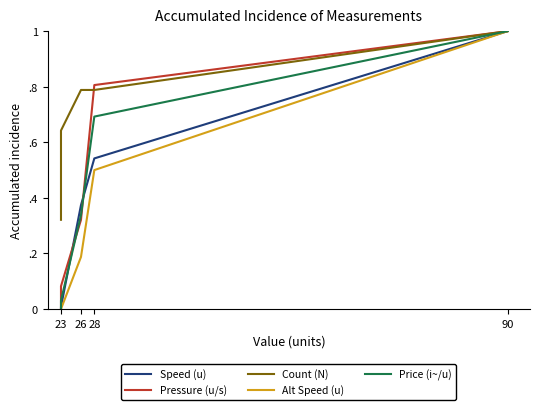

True or false: Alt Speed (u) has a value of 0.7 at 90.

False